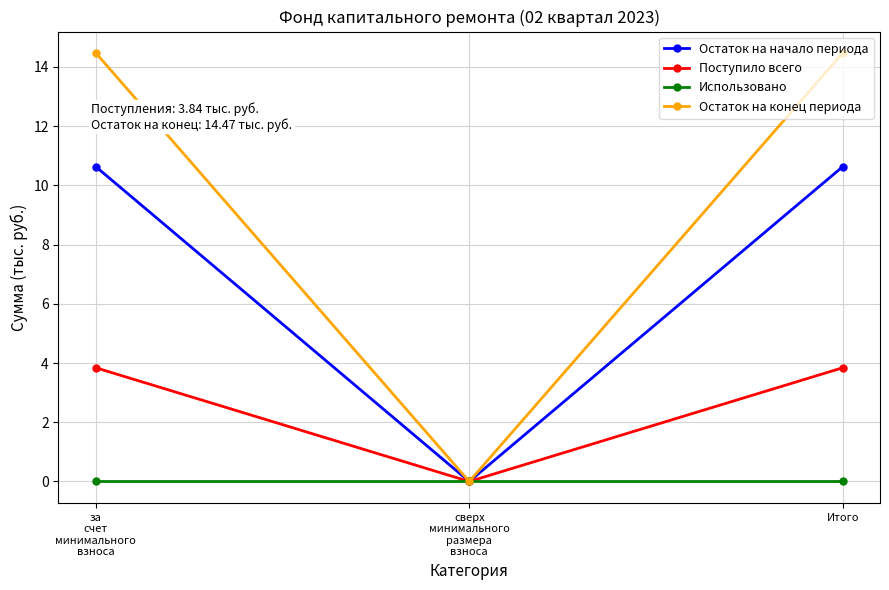

At which label is Остаток на конец периода closest to 7?

сверх
минимального
размера
взноса